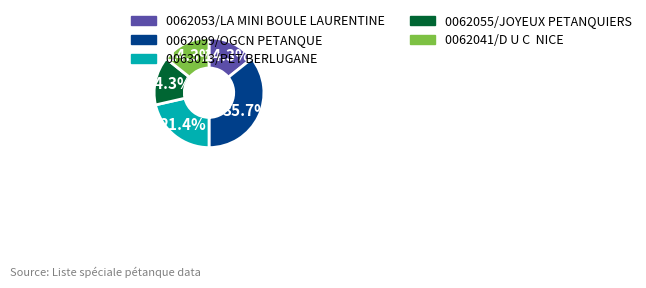

What is the largest slice in the pie chart?

0062099/OGCN PETANQUE